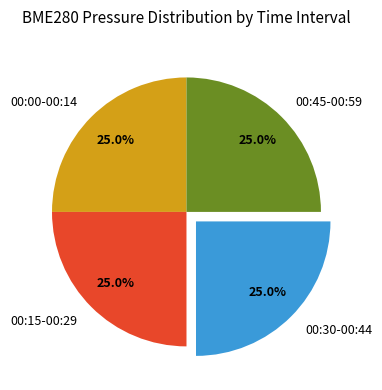

Is 00:15-00:29 the majority of the pie?

No